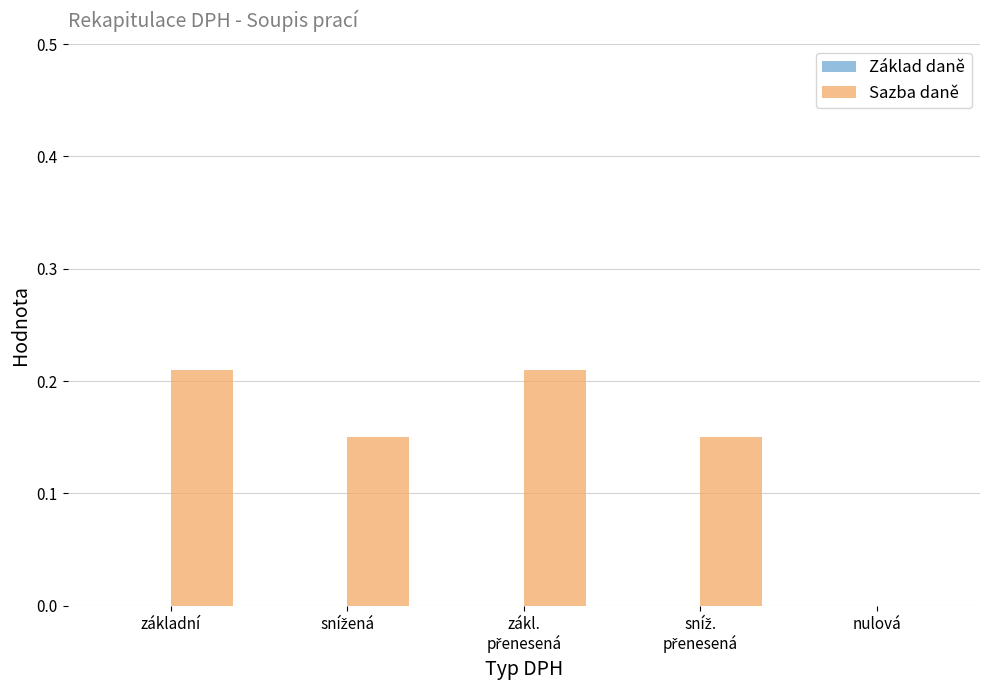

True or false: the data shows 0.0 at nulová.

True